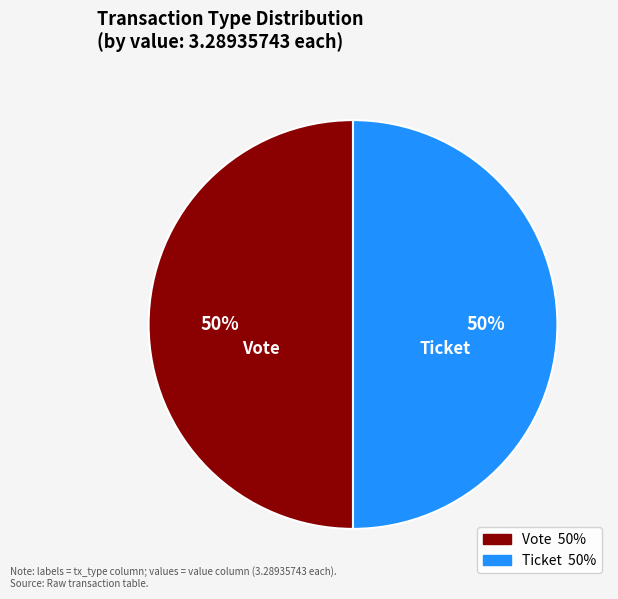

Approximately how many times larger is the value at Ticket compared to Vote?

1.0